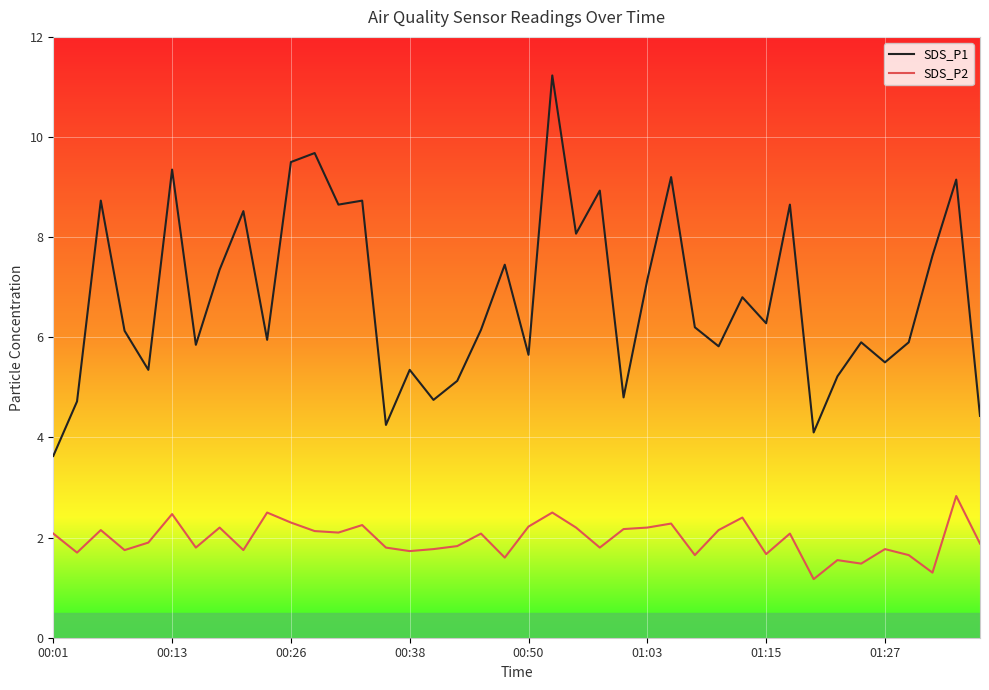

Which series has the largest total across all categories?

SDS_P1